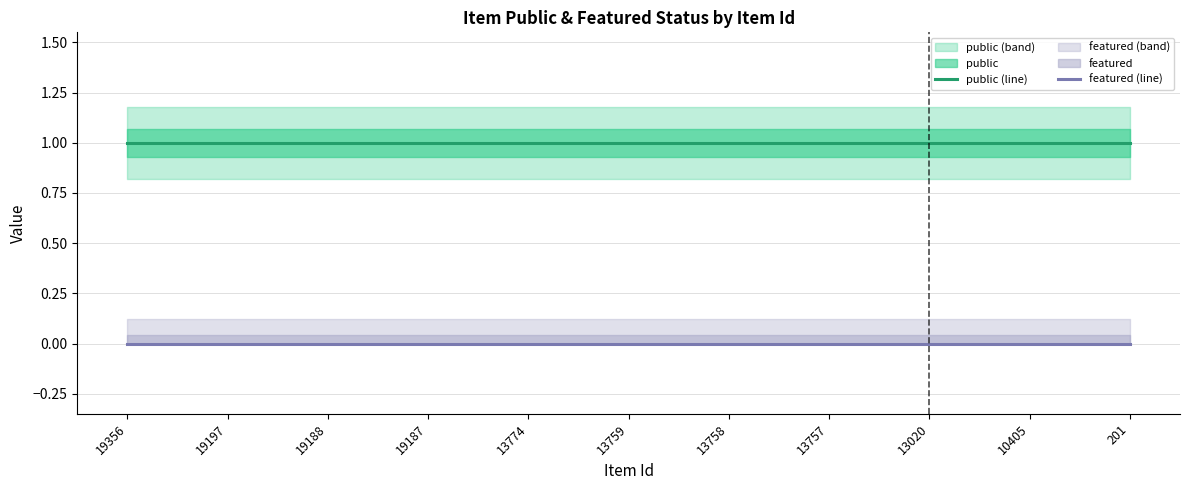

List the series in order of their overall mean, lowest first.

featured (line), public (line)